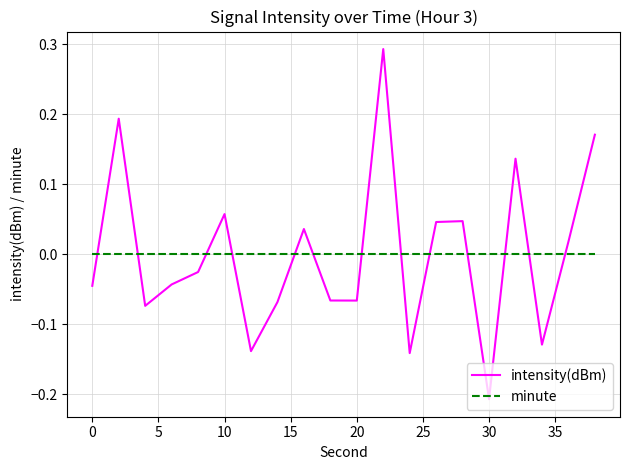

True or false: minute and intensity(dBm) cross at least once.

True